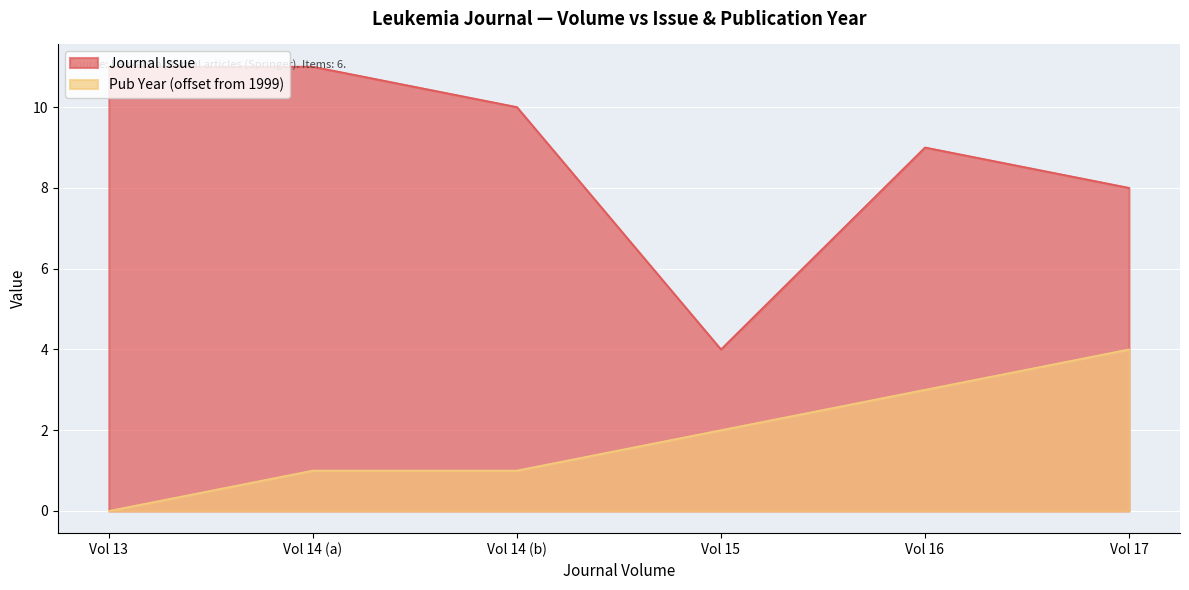

How many lines are shown in the chart?

2